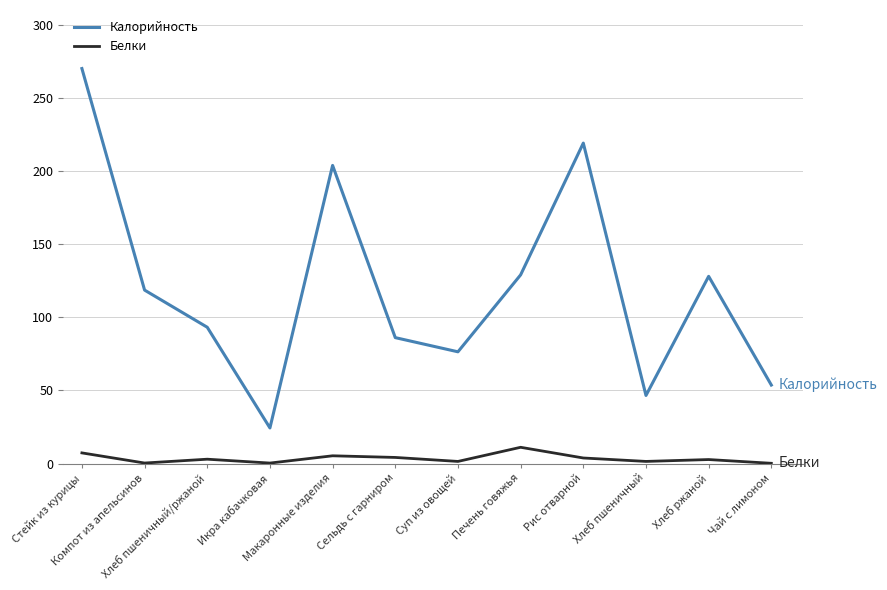

Which series has the largest range (max minus min)?

Калорийность